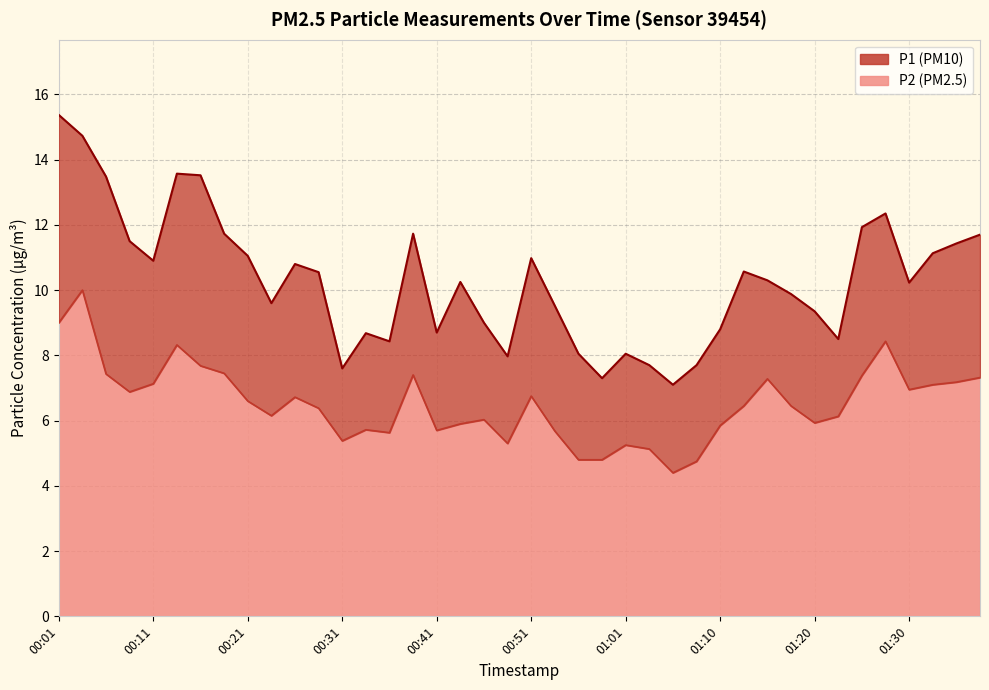

Is the value of P1 at 01:15 greater than the value of P2 at 00:13?

Yes